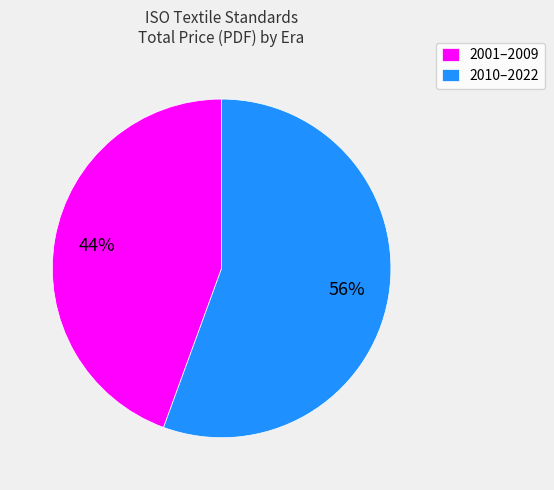

How many slices are in this pie chart?

2